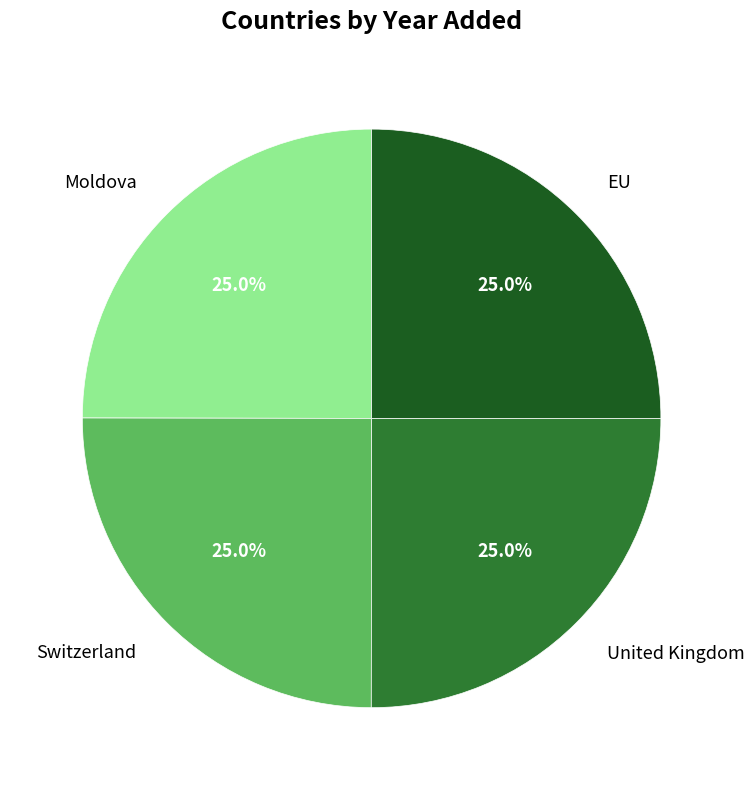

What is the total percentage of EU and United Kingdom?

50.0%